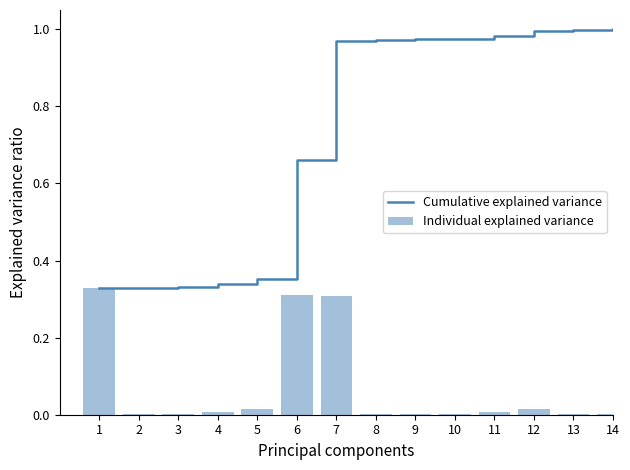

Reading left to right, what are all the values shown in this chart?

Cumulative explained variance: 1=0.3	2=0.3	3=0.3	4=0.3	5=0.4	6=0.7	7=1.0	8=1.0	9=1.0	10=1.0	11=1.0	12=1.0	13=1.0	14=1.0
Individual explained variance: 1=0.3	2=0.0	3=0.0	4=0.0	5=0.0	6=0.3	7=0.3	8=0.0	9=0.0	10=0.0	11=0.0	12=0.0	13=0.0	14=0.0